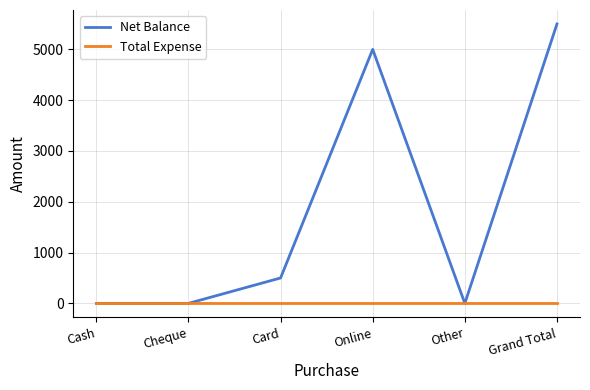

Between Cheque and Online, which series saw the biggest shift?

Net Balance